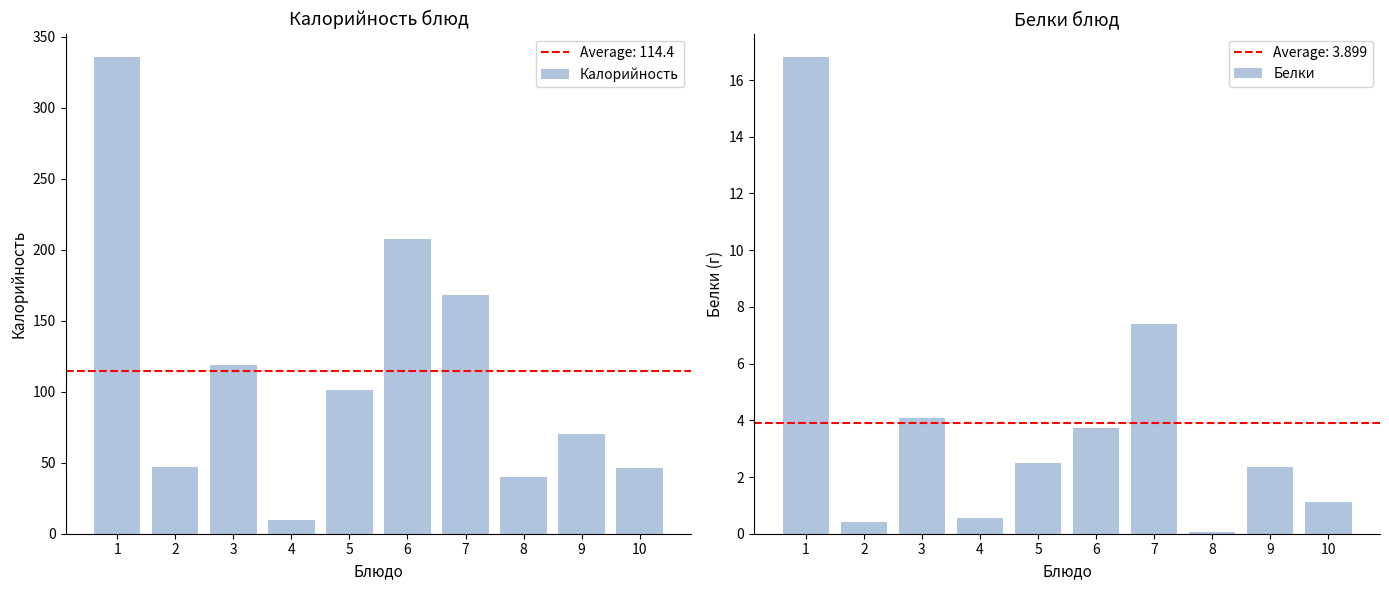

Which series has the widest spread of values?

Калорийность